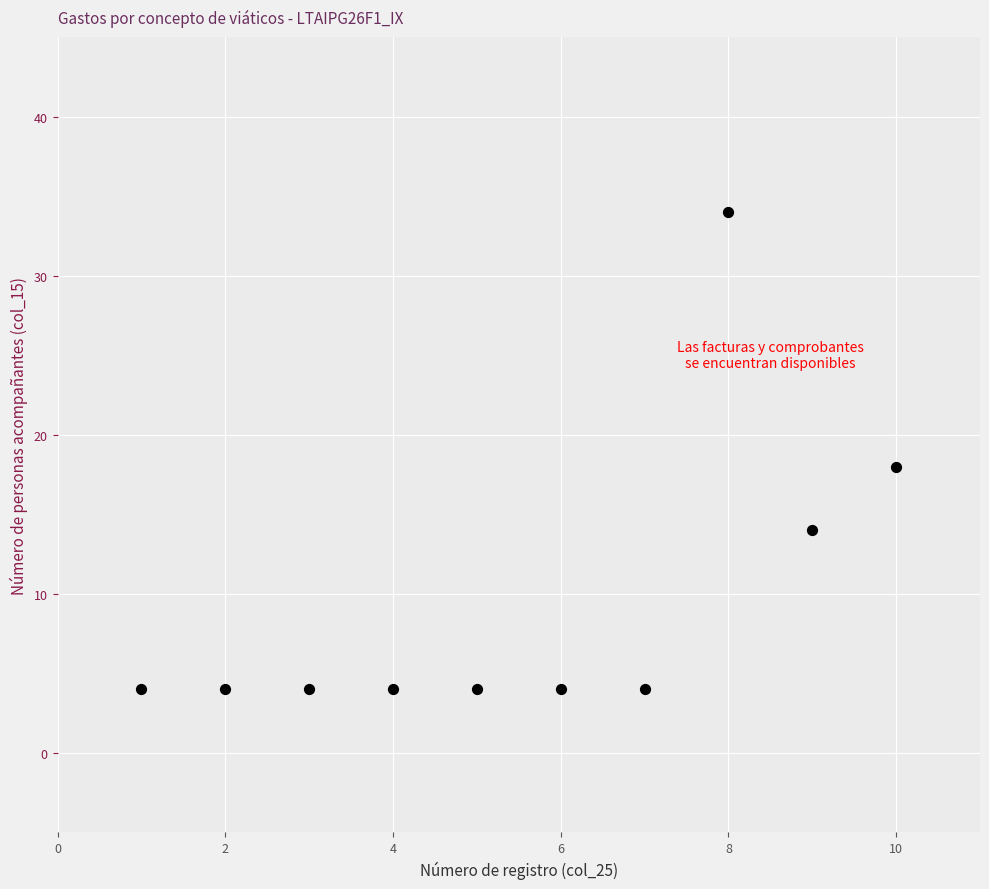

What Y value in the scatter plot is closest to 19?

18